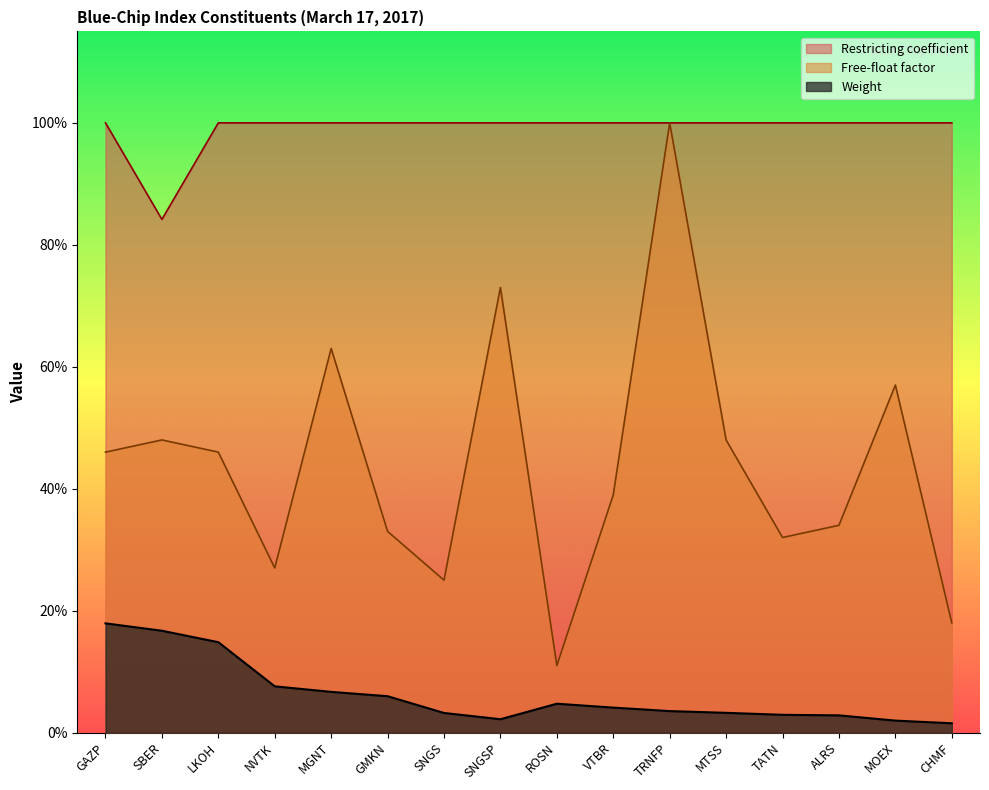

Is it true that Restricting coefficient equals 1.0 at SNGSP?

True